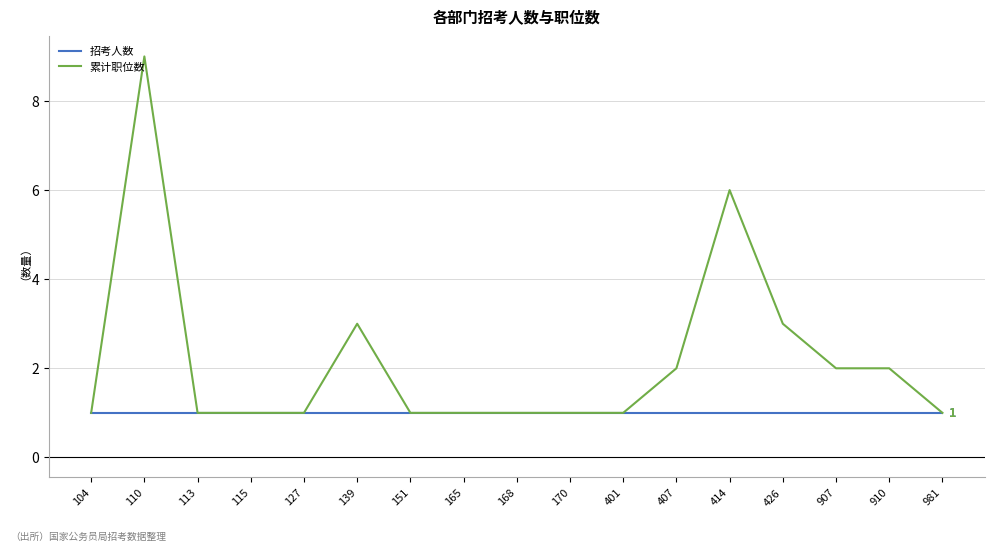

Is the value of 累计职位数 at 139 greater than the value of 招考人数 at 139?

Yes